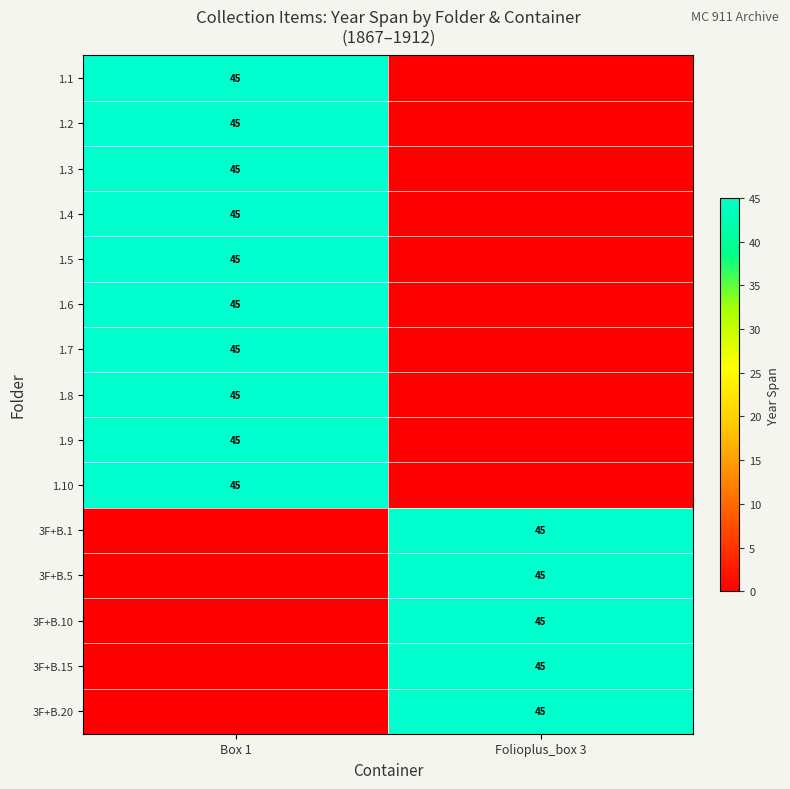

The 1.2 series shows 45 at Box 1. True or false?

True